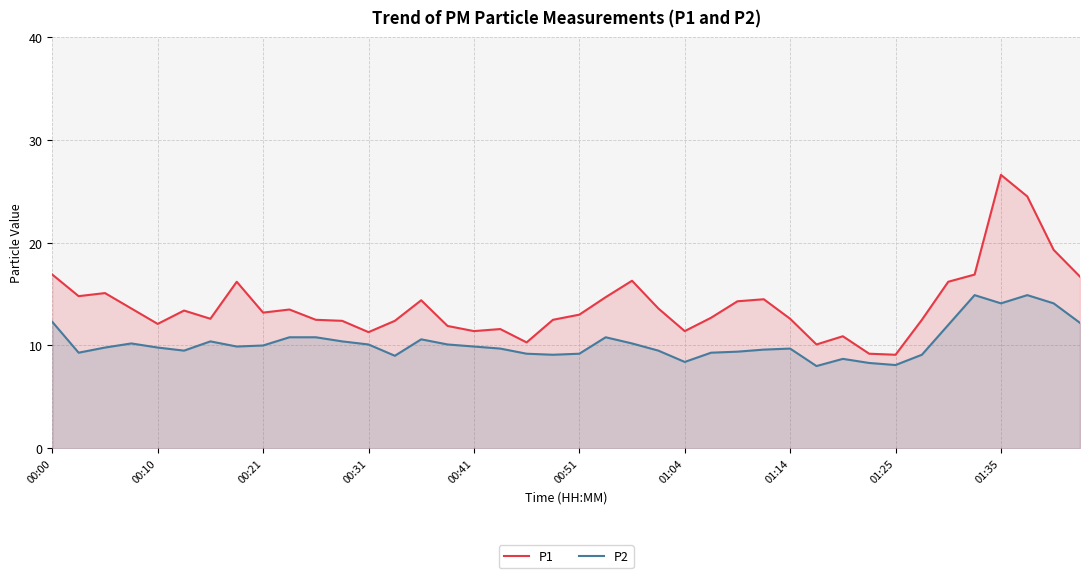

Which label corresponds to the largest value in the chart?

01:35